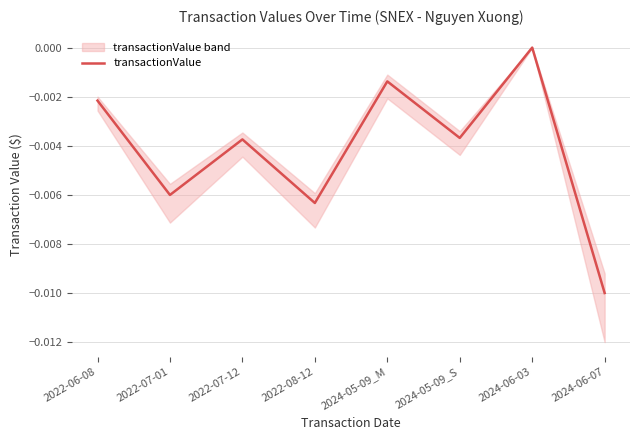

Between 2024-06-03 and 2022-07-01, which is larger?

2024-06-03